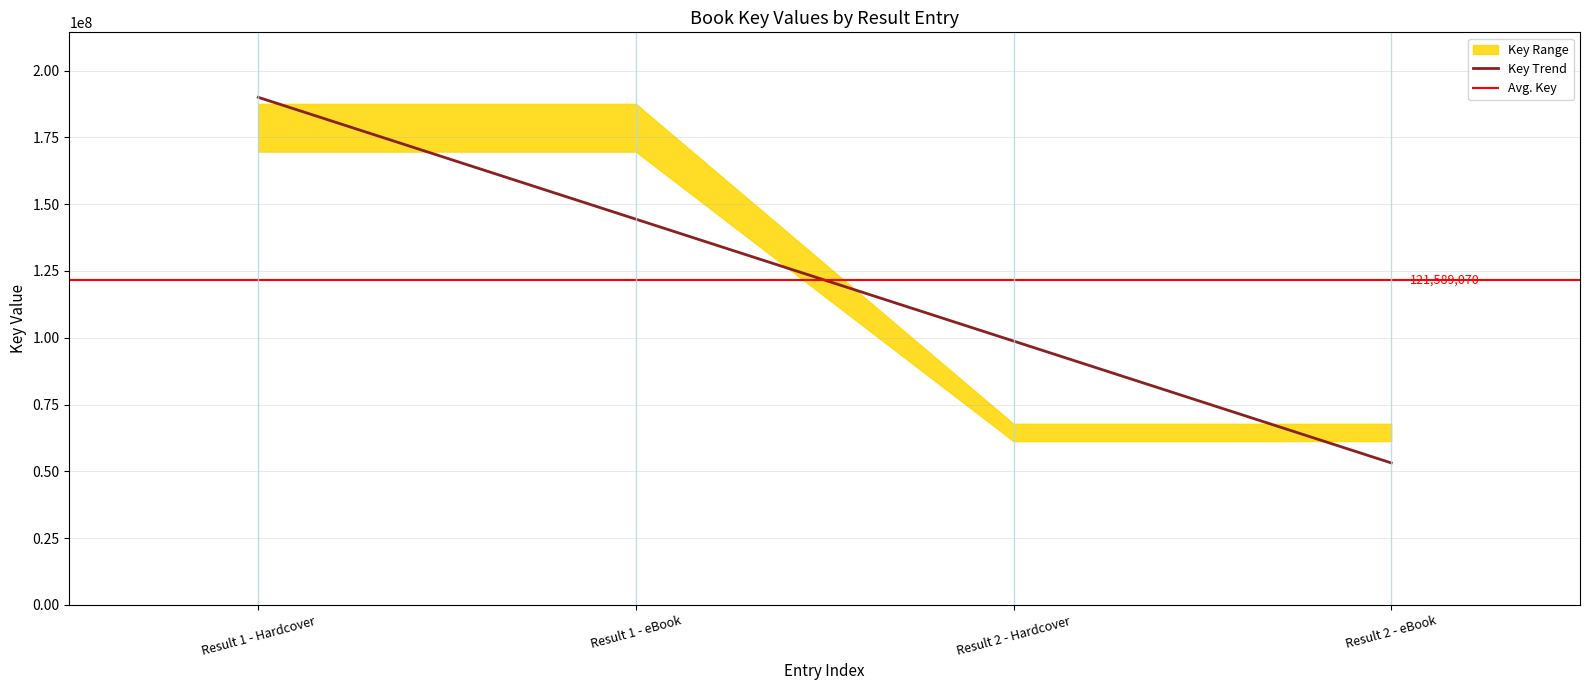

True or false: the data has more than 2 interior local peaks.

False